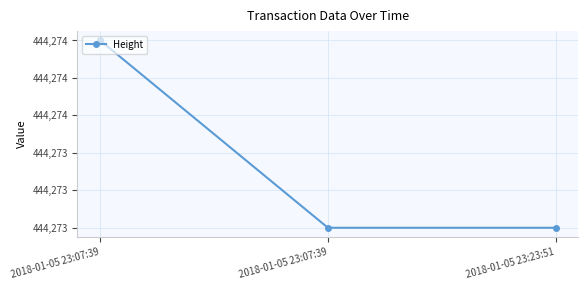

At which category does the chart reach its minimum across all series?

2018-01-05 23:07:39